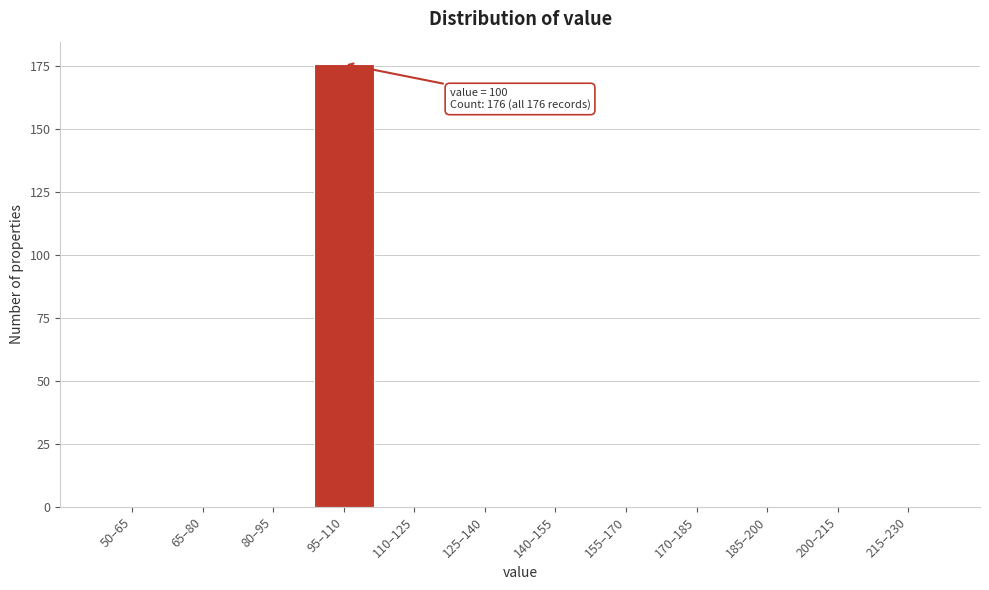

Reading left to right, extract all data points from this chart.

50–65=0	65–80=0	80–95=0	95–110=176	110–125=0	125–140=0	140–155=0	155–170=0	170–185=0	185–200=0	200–215=0	215–230=0